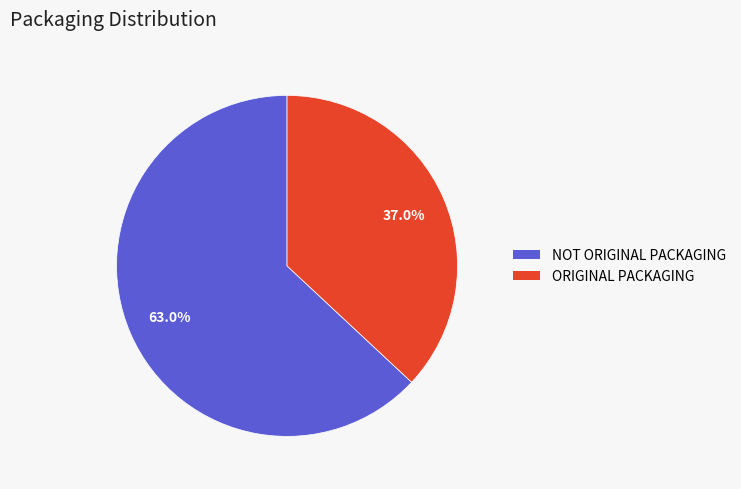

To the nearest percent, what is the difference between the largest and smallest slice percentages?

26%